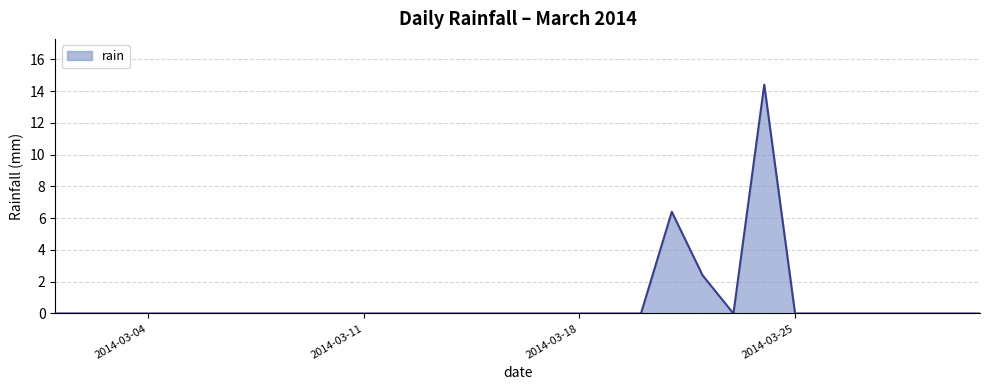

Reading left to right, what are all the values shown in this chart?

0.0	0.0	0.0	0.0	0.0	0.0	0.0	0.0	0.0	0.0	0.0	0.0	0.0	0.0	0.0	0.0	0.0	0.0	0.0	0.0	6.4	2.4	0.0	14.4	0.0	0.0	0.0	0.0	0.0	0.0	0.0